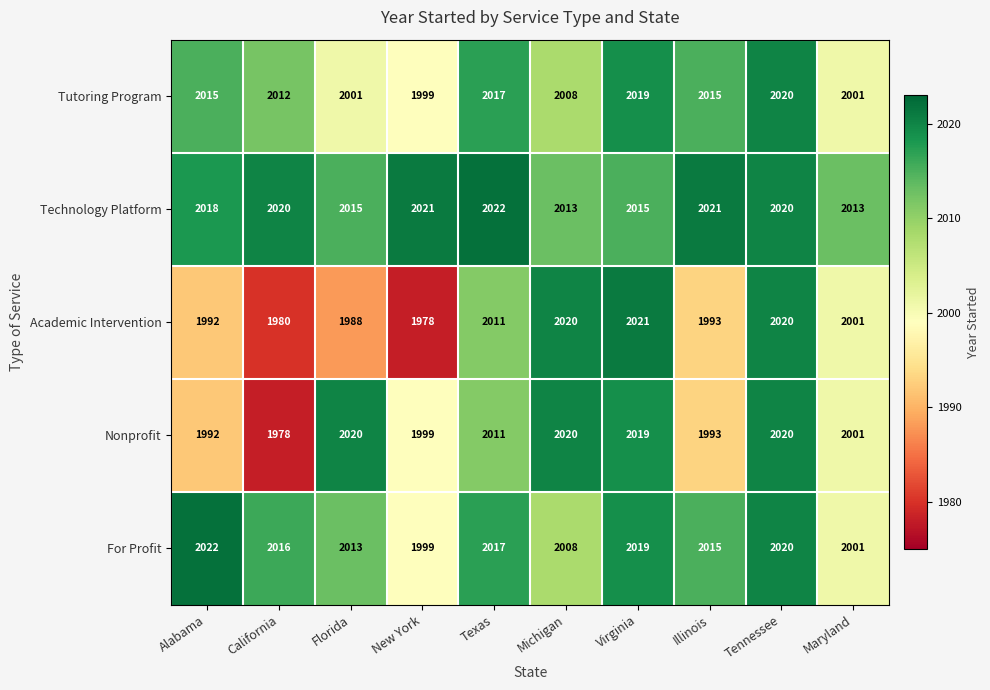

True or false: For Profit has a value of 2019 at Virginia.

True